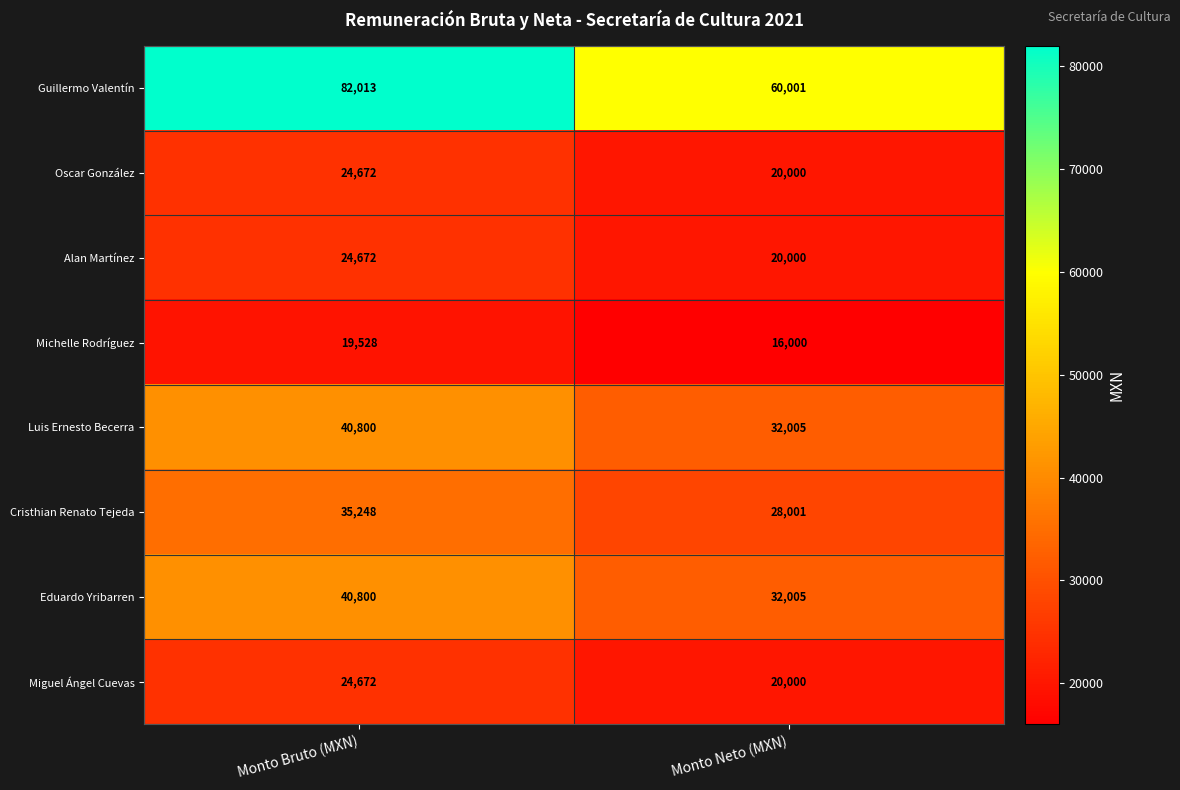

What is the difference between the highest and lowest values at Monto Neto (MXN)?

44001